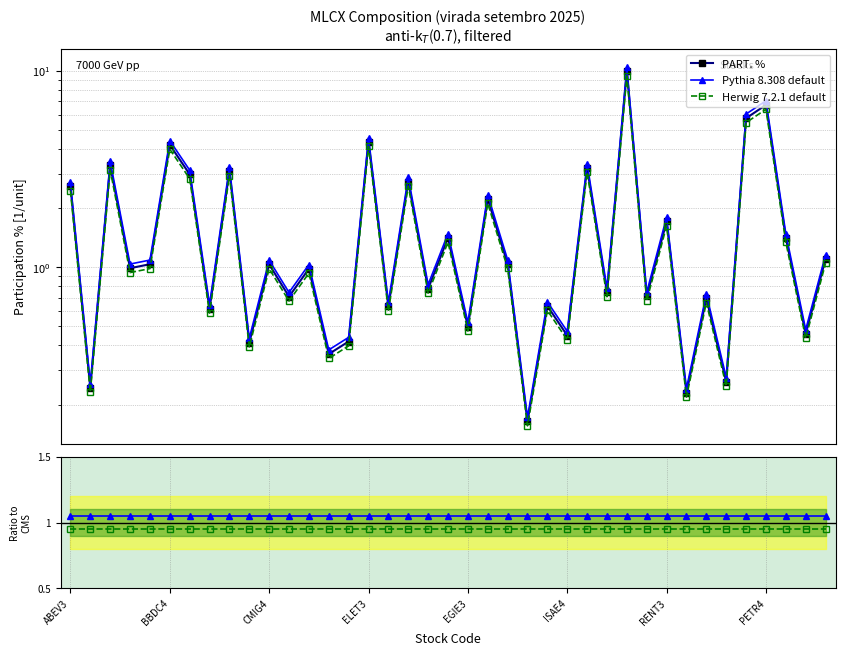

What is the lowest value of the PART. % series?

0.2